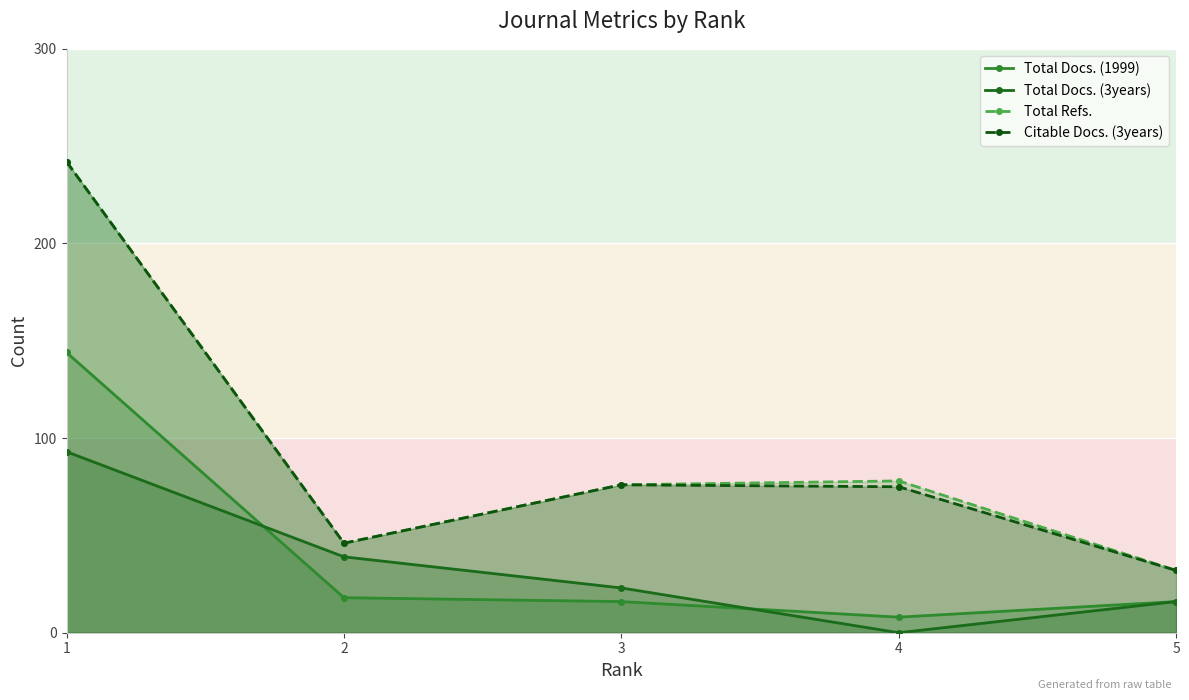

Rank the series by their maximum value, from highest to lowest.

Total Refs., Citable Docs. (3years), Total Docs. (1999), Total Docs. (3years)